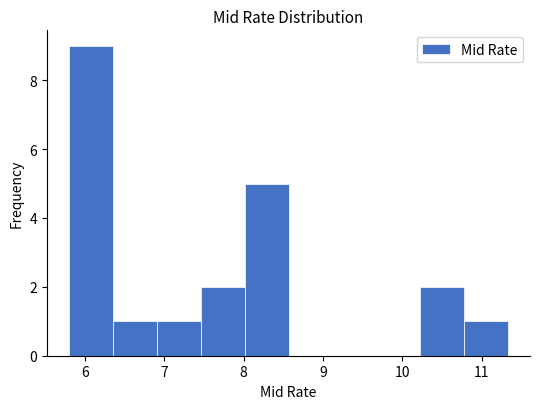

How tall is the bar that spans 7.5 to 8.0 on the x-axis? Neither the bar edges nor the heights are printed on the chart, so give them approximately, as read against the axes.

2